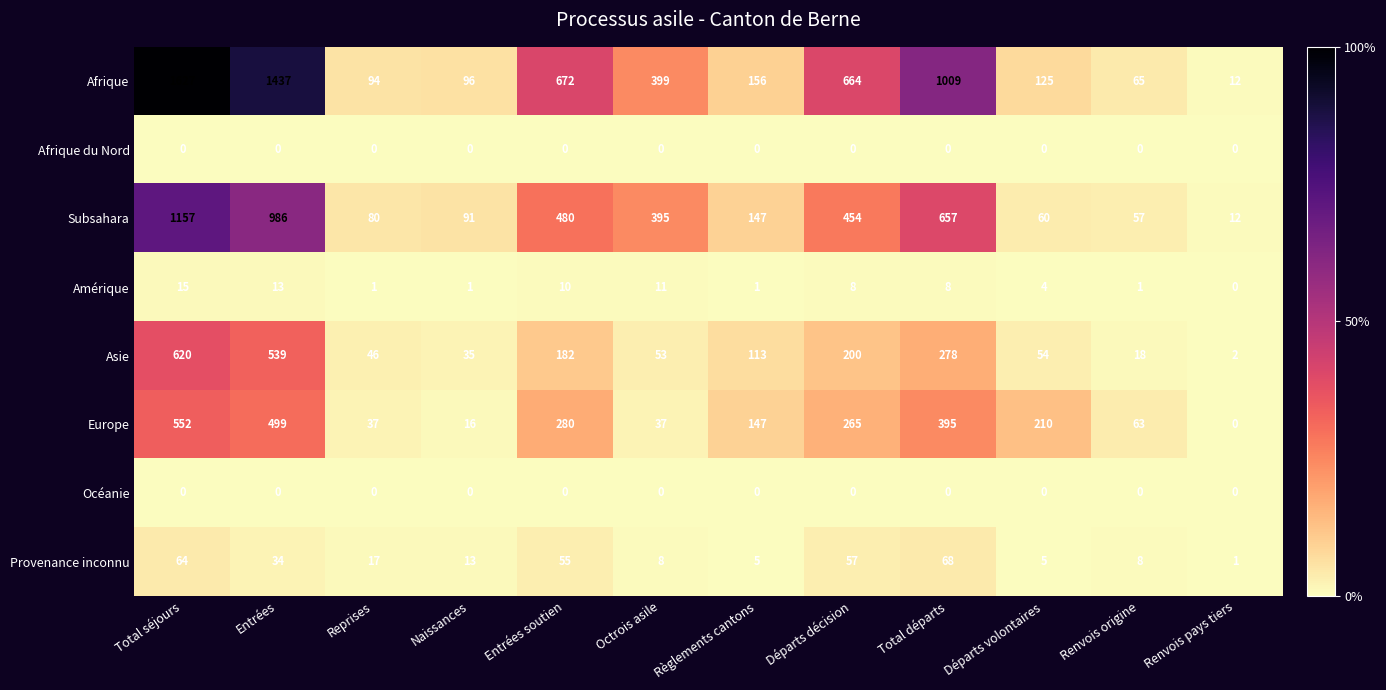

Which series has the widest spread of values?

Afrique